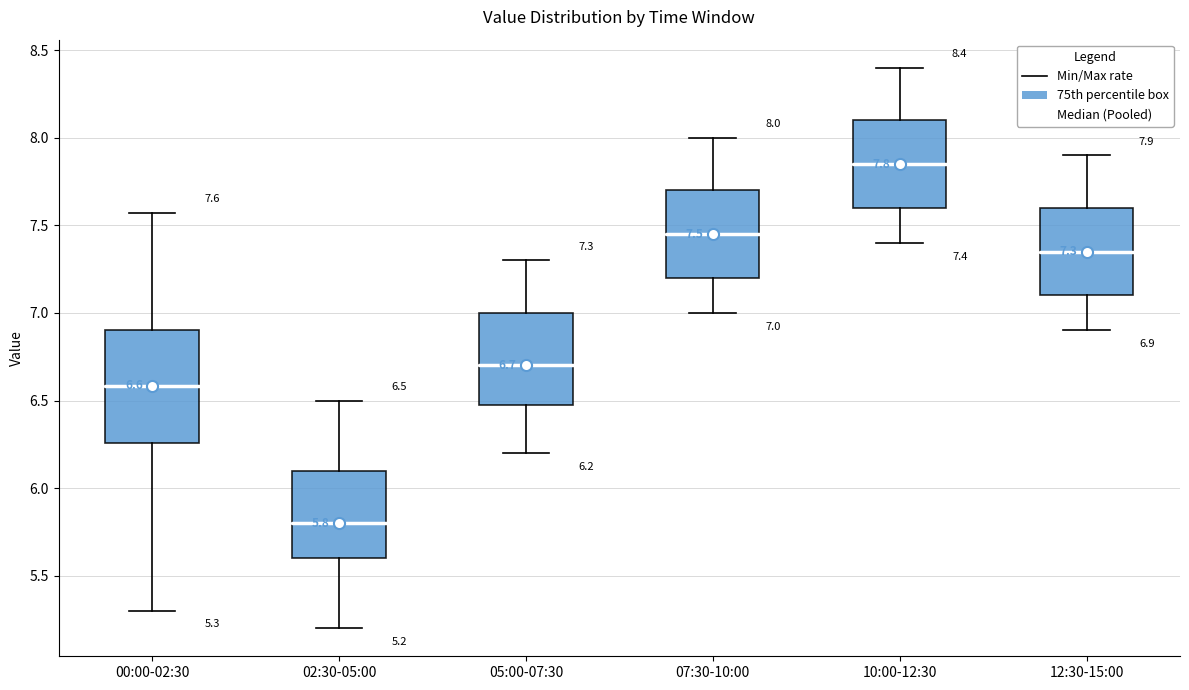

Which box has the lowest median line?

02:30-05:00